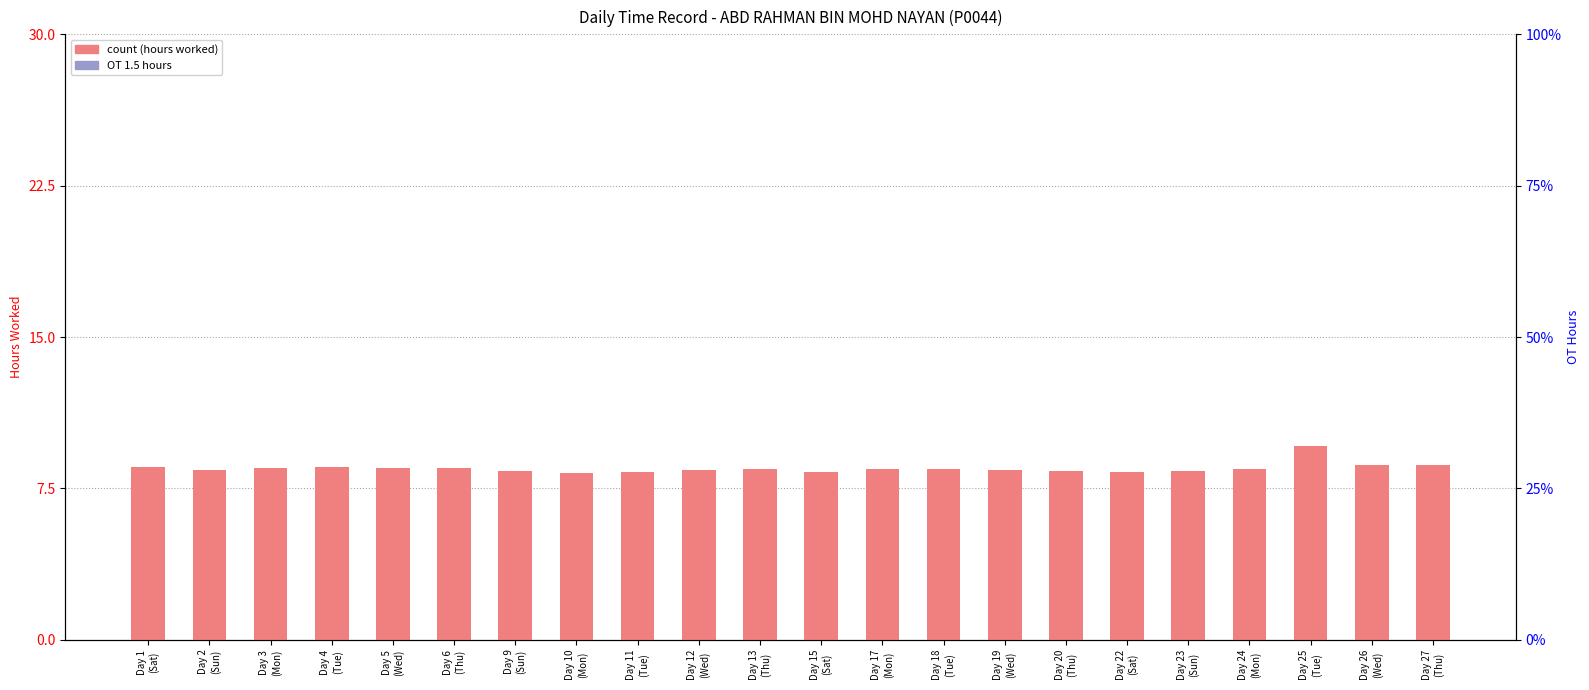

Which has a higher value, Day 18
(Tue) or Day 15
(Sat)?

Day 18
(Tue)